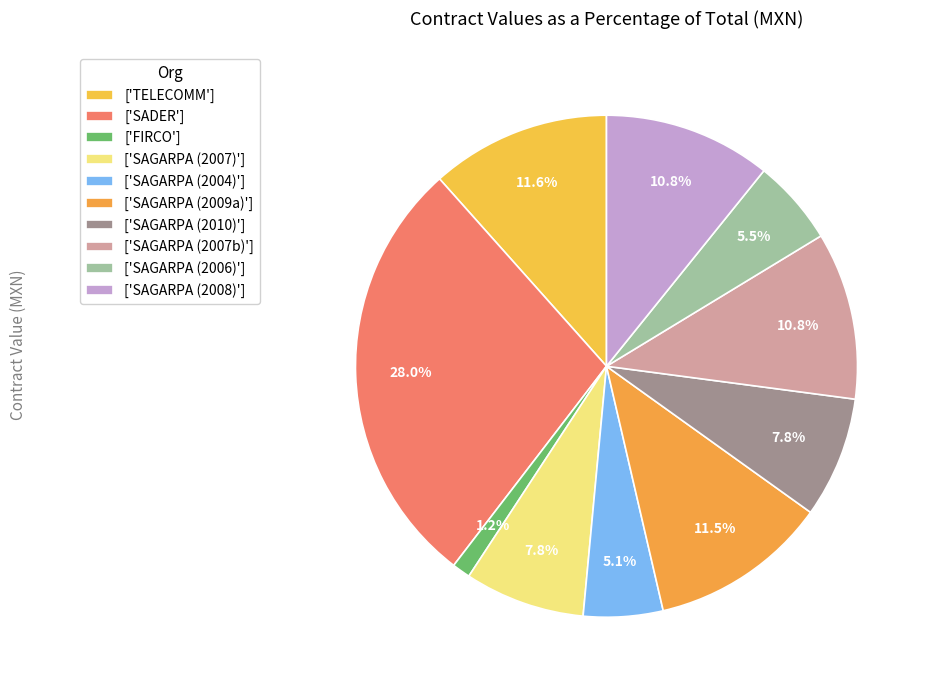

How many slices are in this pie chart?

10